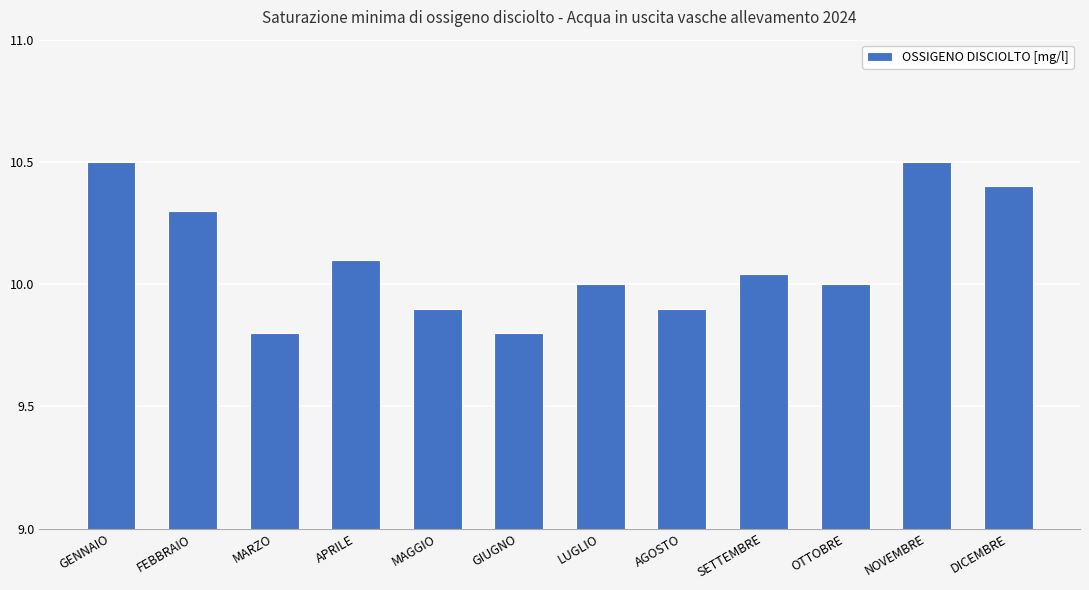

What is the average value?

10.1